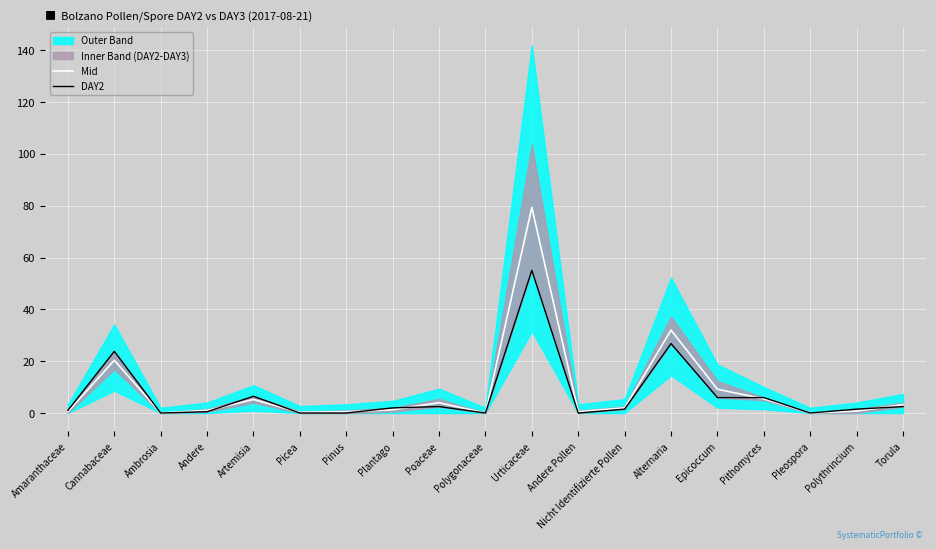

What is the approximate value of Mid at Nicht Identifizierte Pollen?

2.0